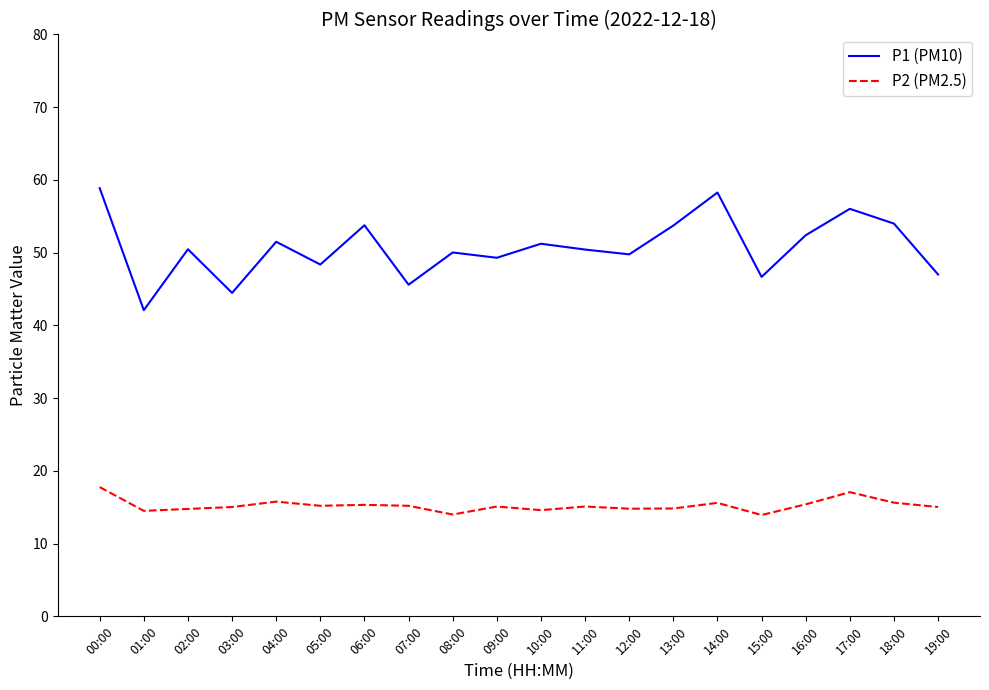

True or false: P1 (PM10) and P2 (PM2.5) cross at least once.

False